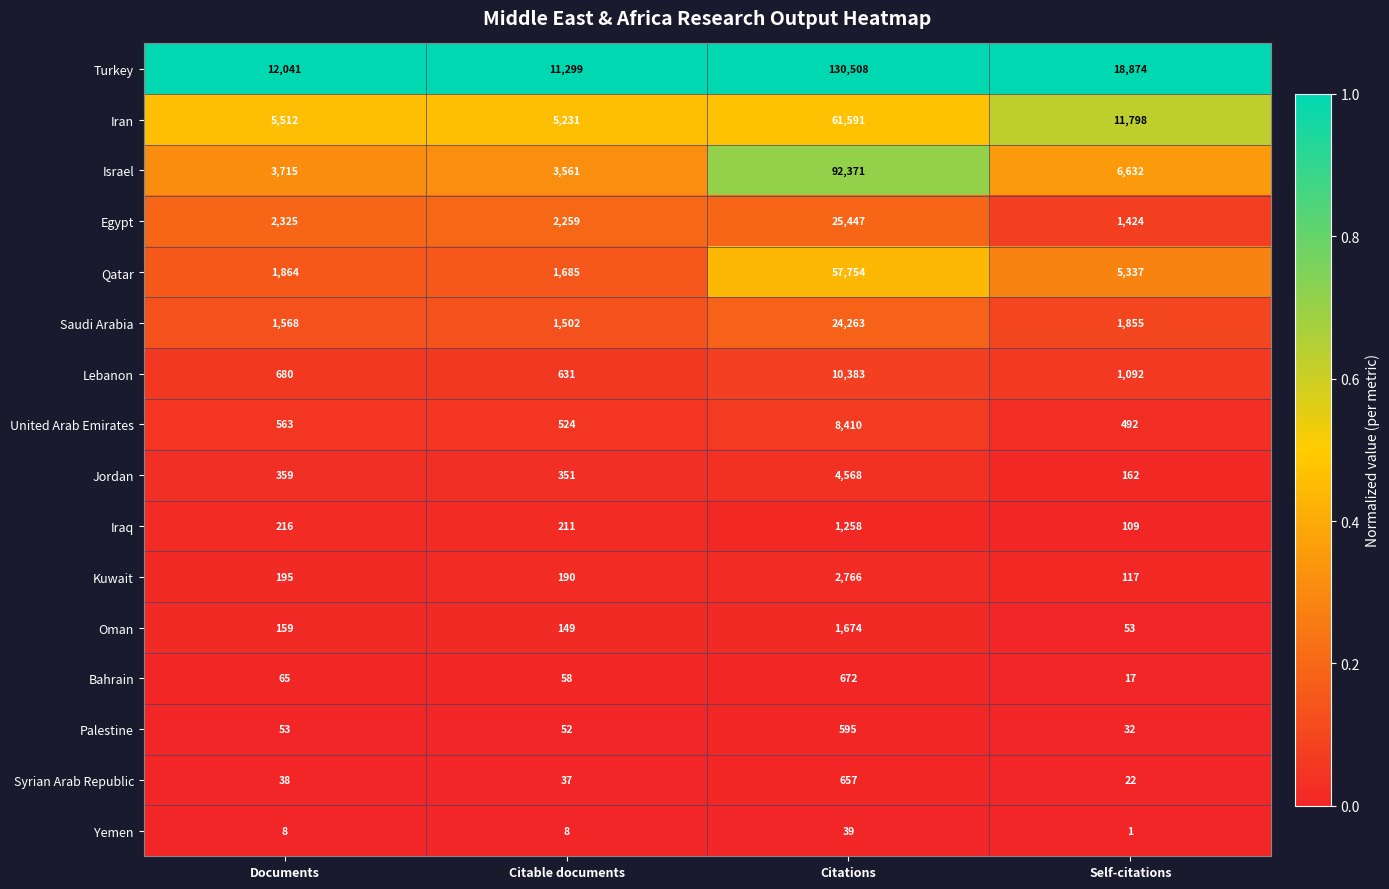

The value of Palestine at Citations is 595. True or false?

True